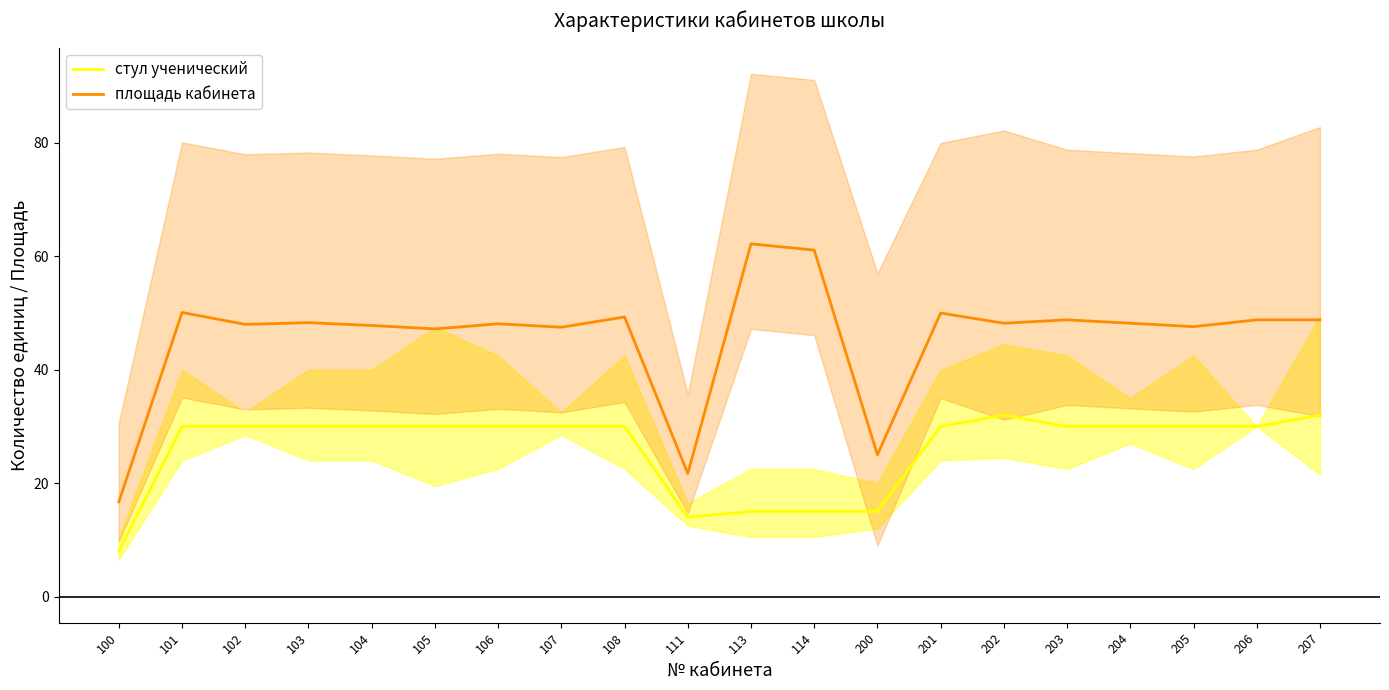

How many interior local valleys does the площадь кабинета series have?

7